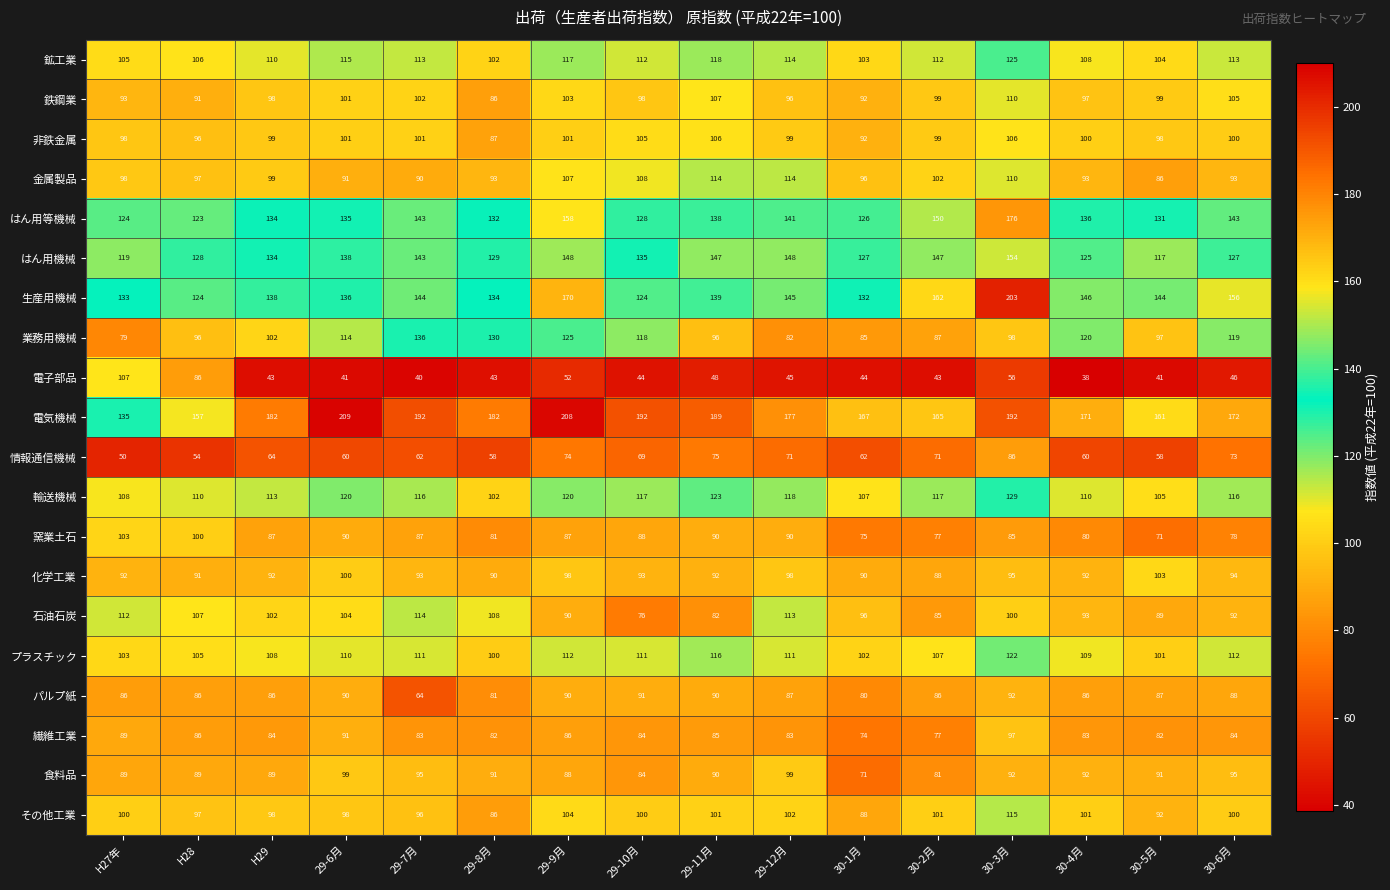

How many categories are shown in the chart?

16